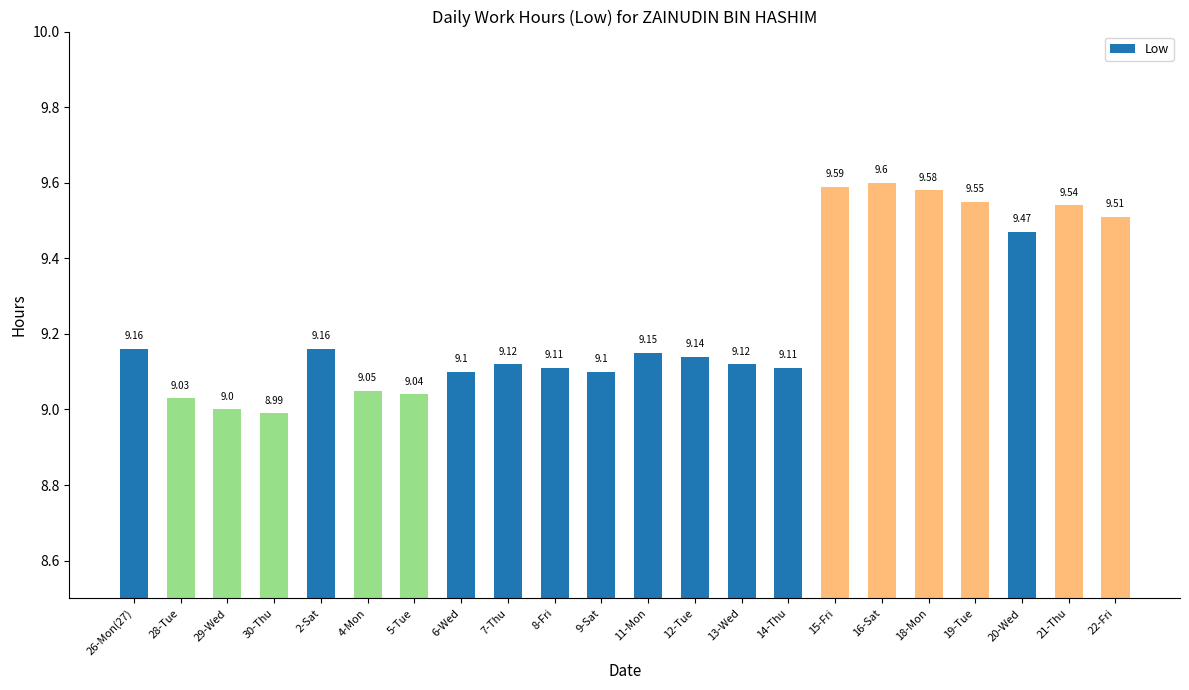

Where is the data nearest to the value 9?

29-Wed